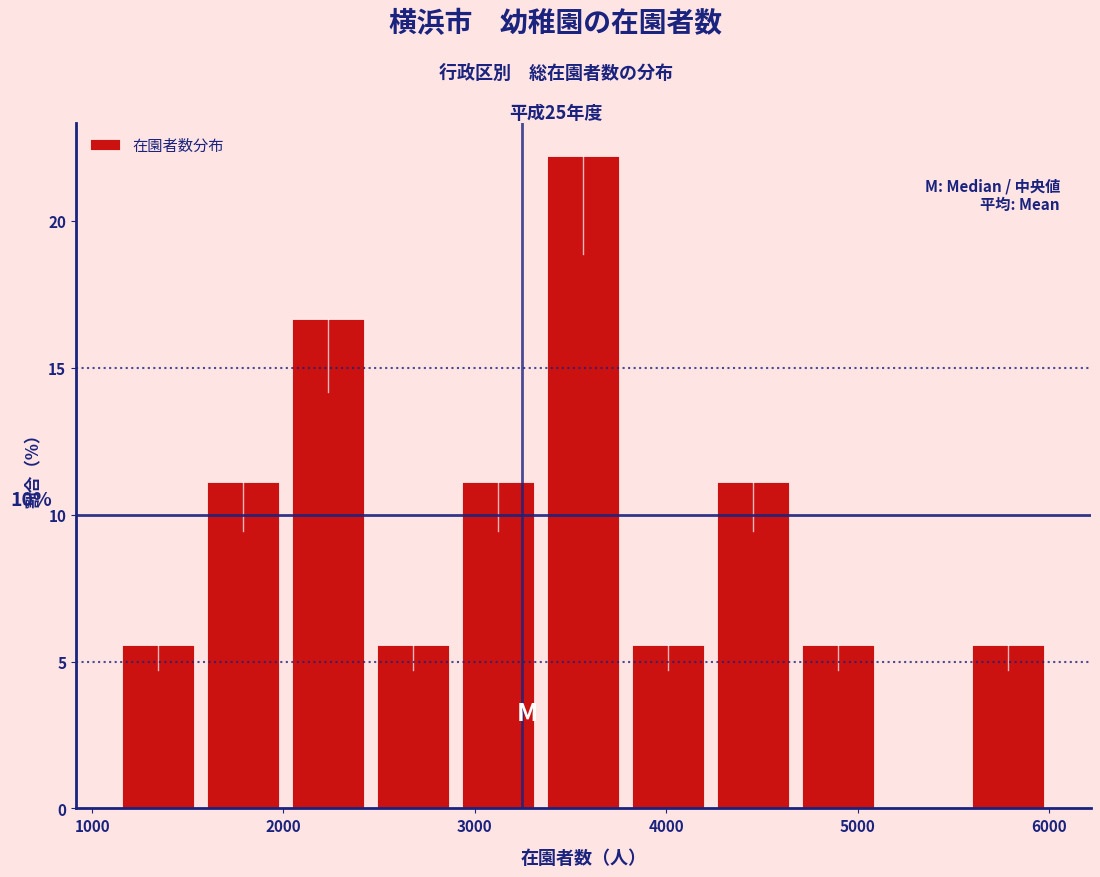

Over which range of the x-axis is the bar tallest?

3300 to 3800